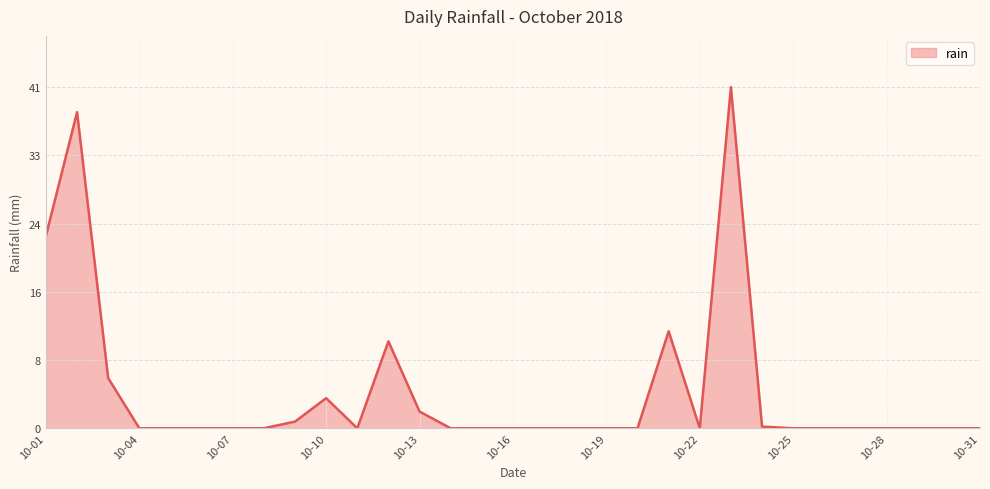

Does the chart have visible grid lines?

Yes